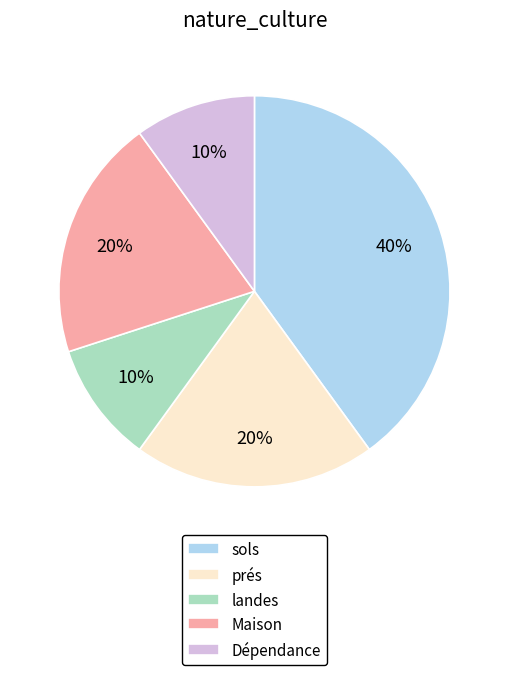

Count the number of slices in the pie.

5